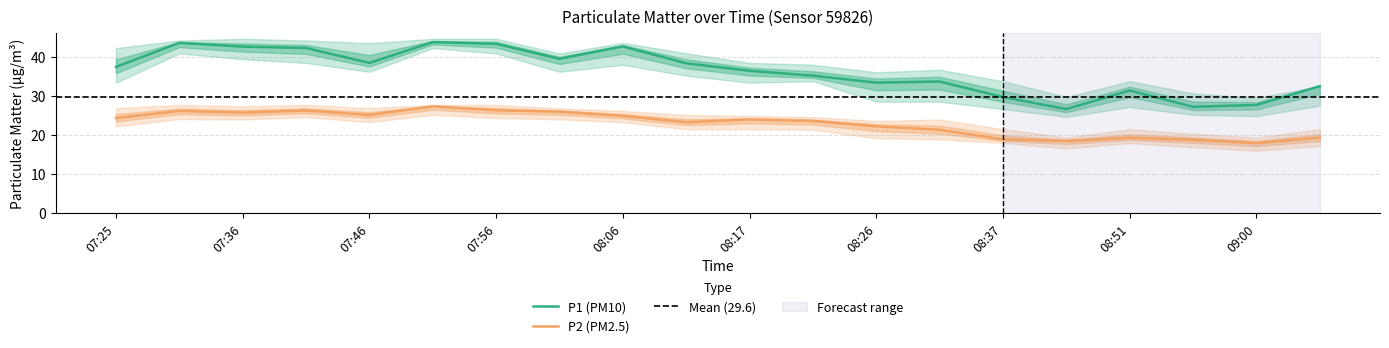

What is the sum of all P2_lower values?

418.4